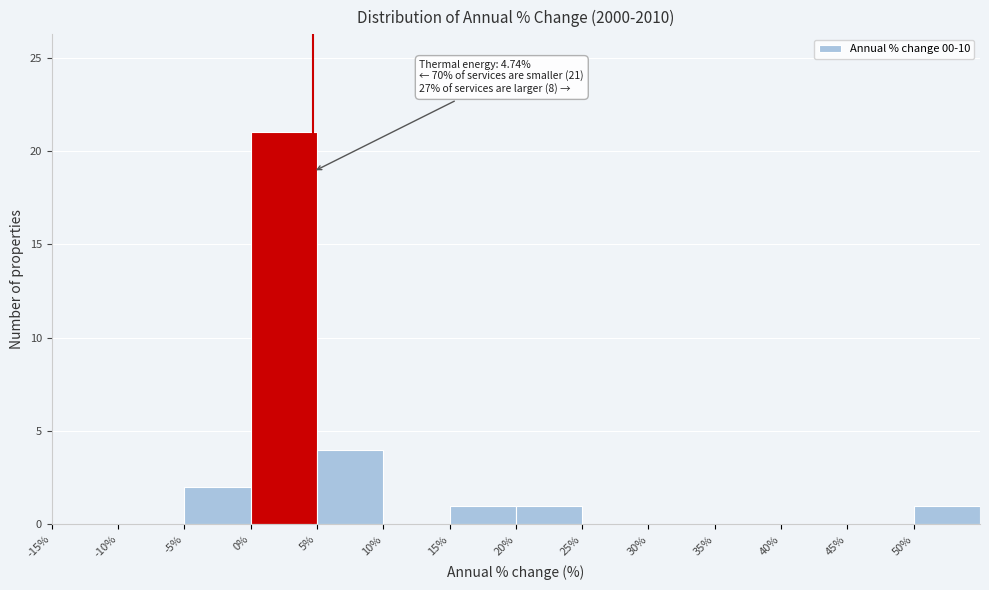

Which range on the x-axis has the tallest bar?

0 to 5